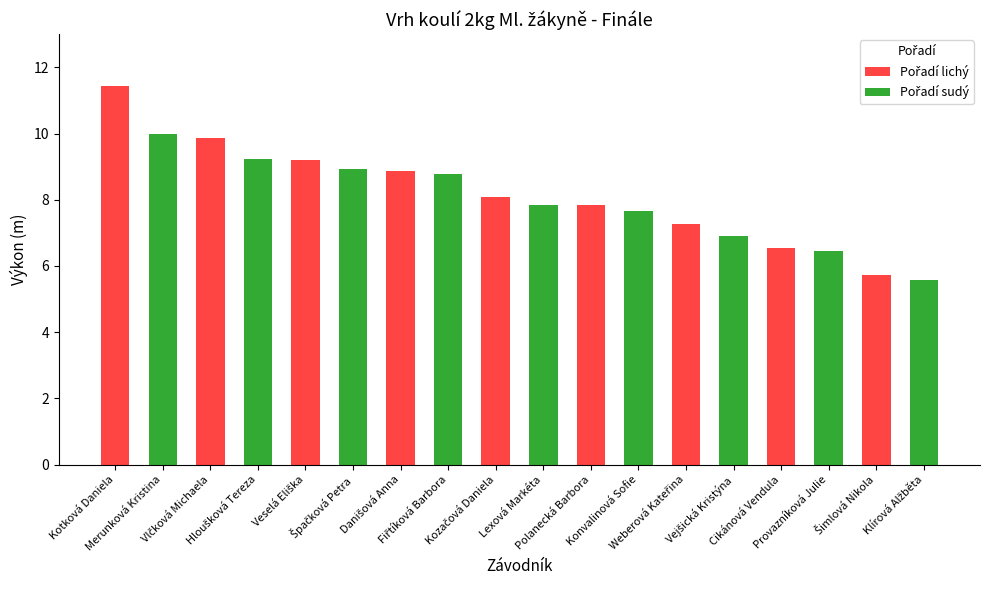

What is the minimum value shown in the chart?

5.6